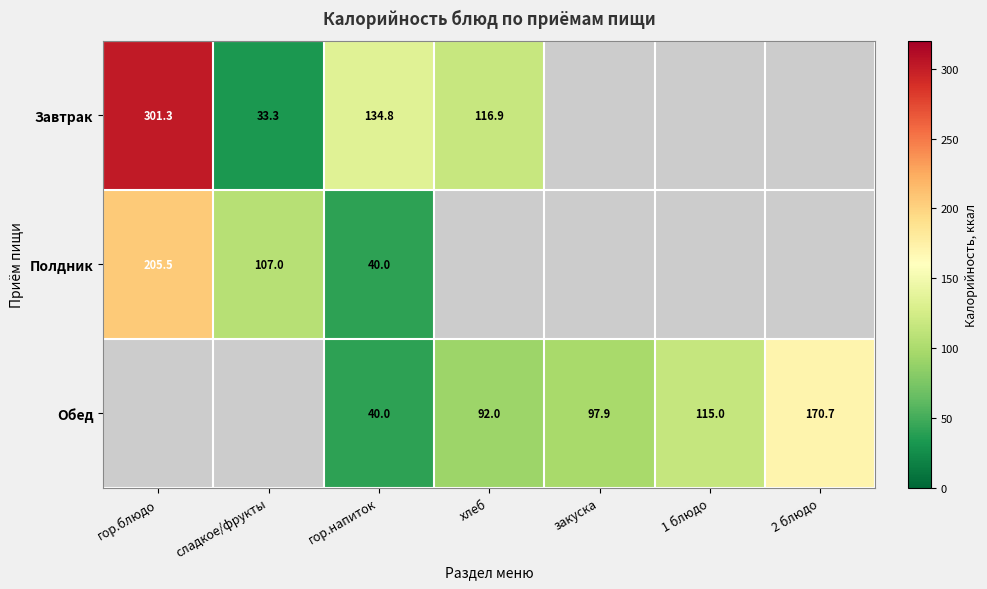

What is the total value across all series at гор.напиток?

214.8